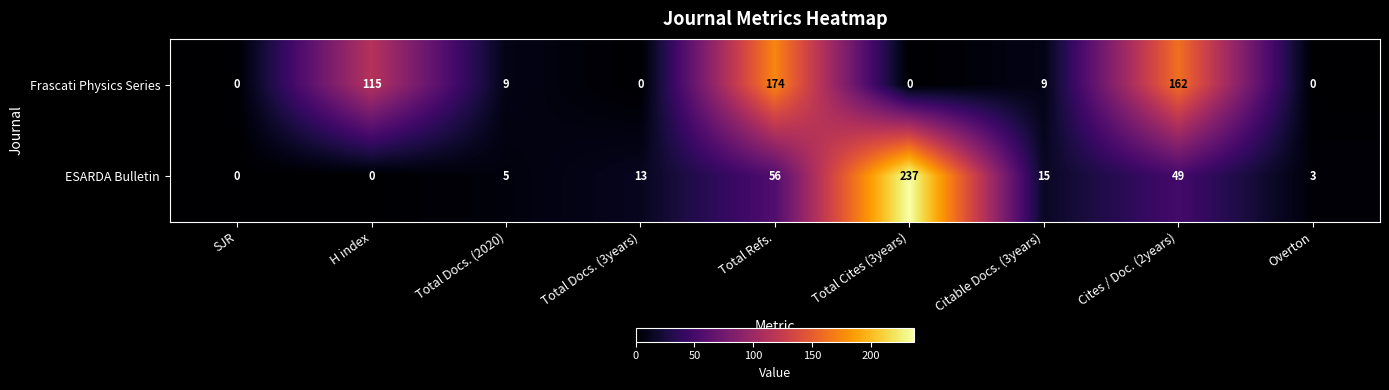

Which series has the widest spread of values?

ESARDA Bulletin